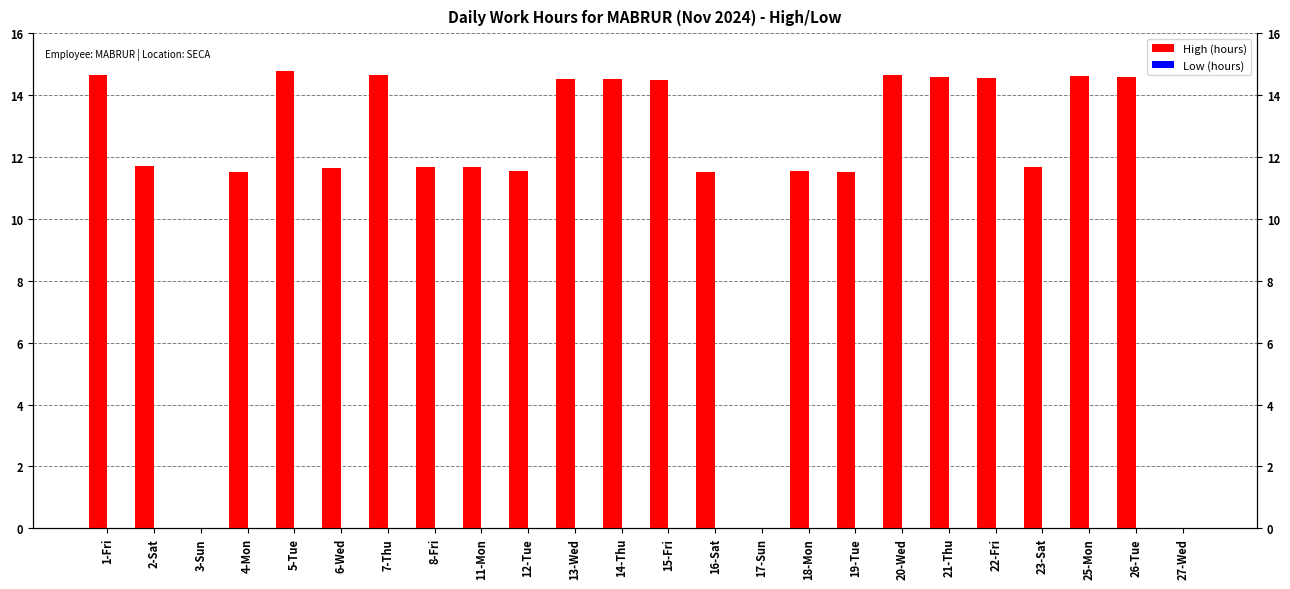

The value of High (hours) at 26-Tue is 14.6. True or false?

True